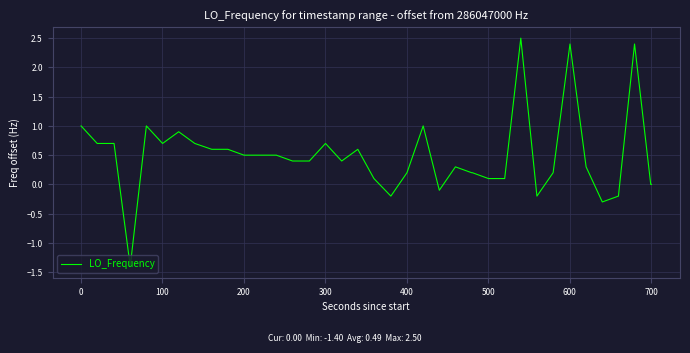

What is the difference between the maximum and minimum values?

3.9